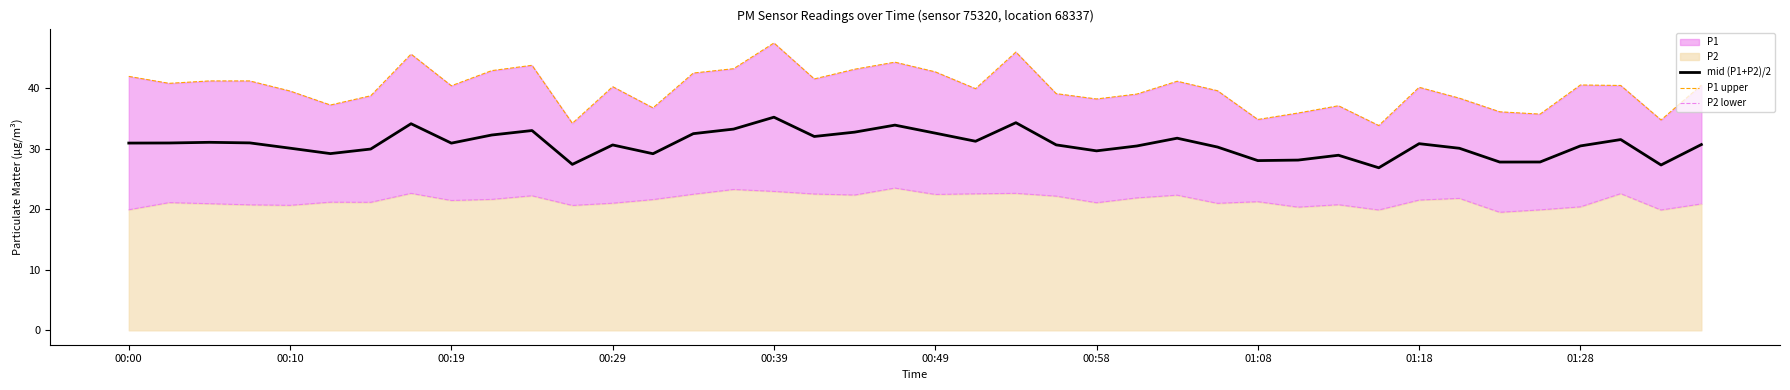

Does the chart display data point markers on the line(s)?

No